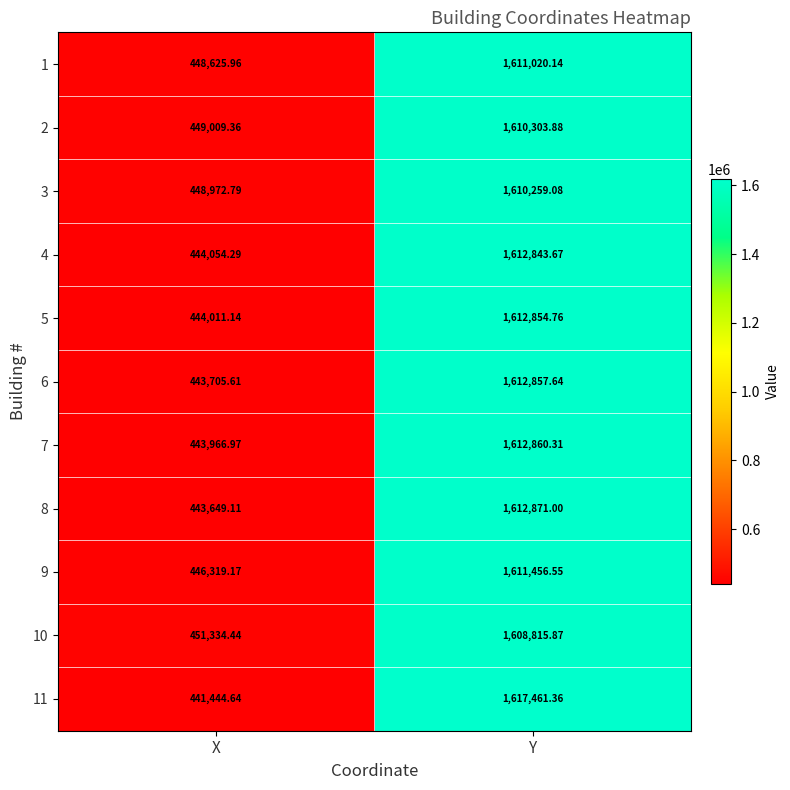

How many values in the 3 series are below 1610259?

1